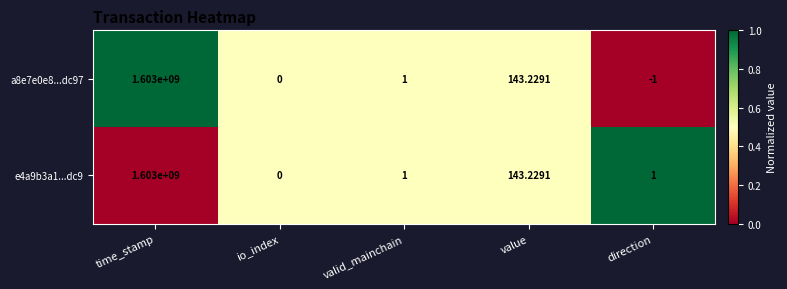

Which category has the lowest value in the e4a9b3a1...dc9 series?

io_index